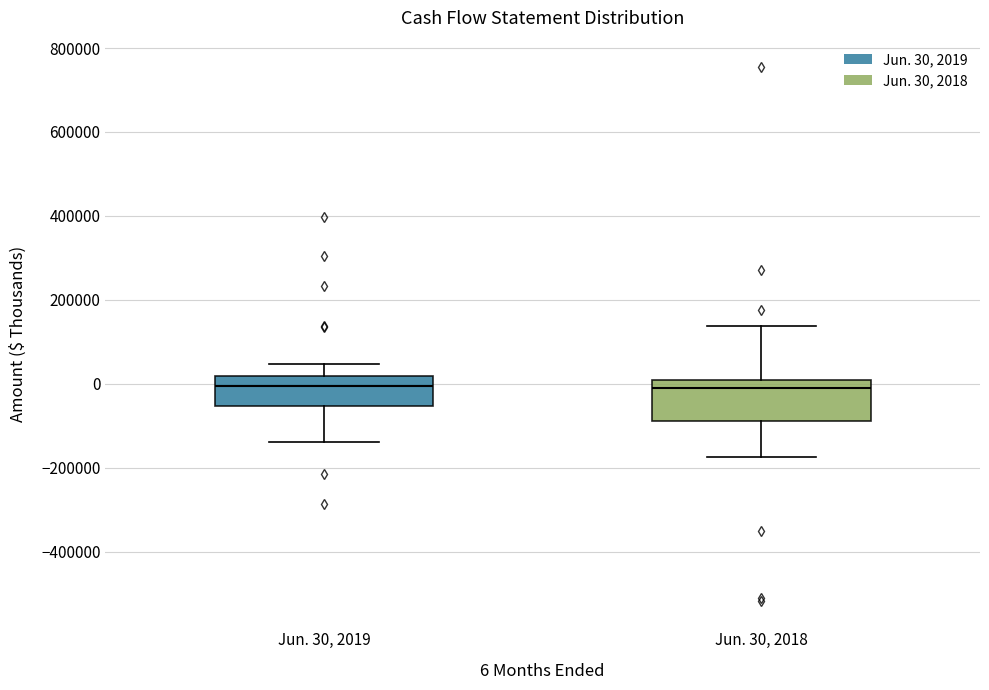

Reading left to right, read every box against the y-axis: the position of its median line, the range the box covers, and the ends of its whiskers. The values are not printed on the chart, so give them approximately, as read against the axis.

Jun. 30, 2019: median 0, box -60000 to 20000, whiskers -140000 to 40000
Jun. 30, 2018: median -20000, box -80000 to 0, whiskers -180000 to 140000